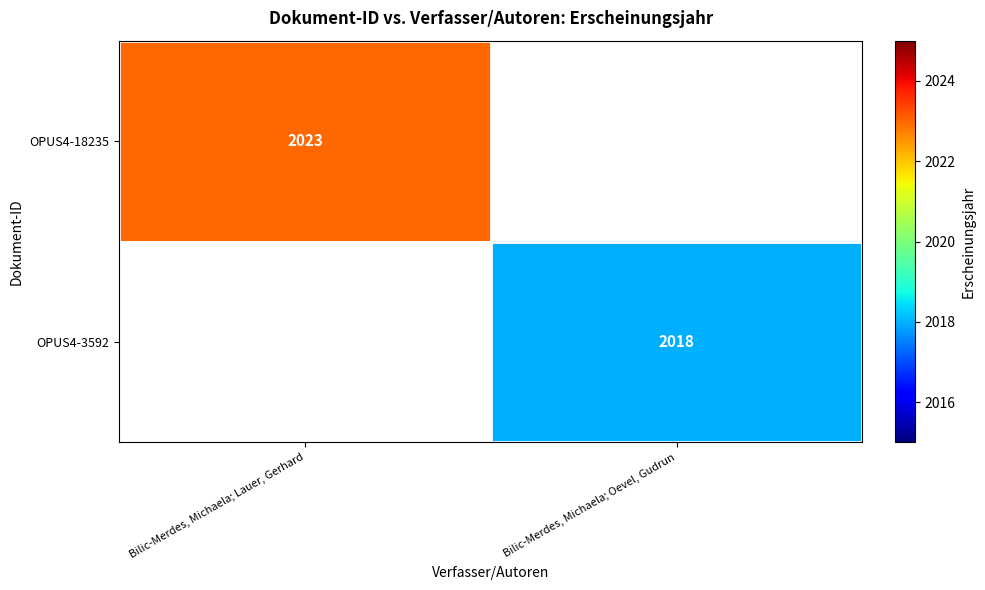

Is it true that OPUS4-18235 equals 2023 at Bilic-Merdes, Michaela; Lauer, Gerhard?

True